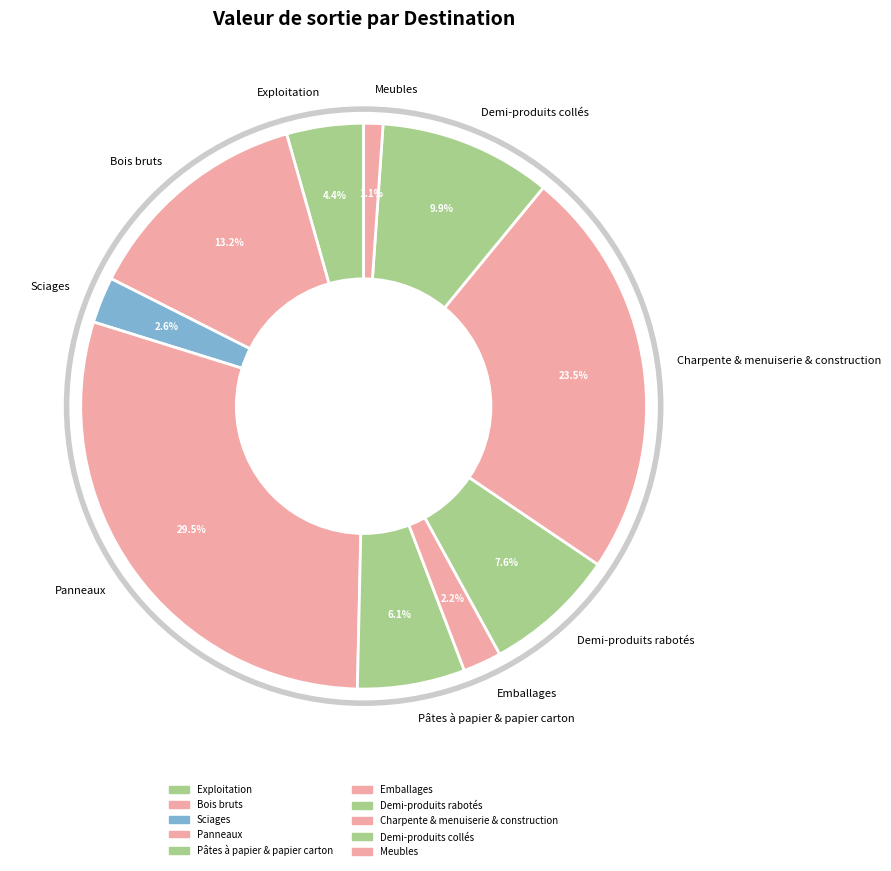

How many segments does this pie chart have?

10